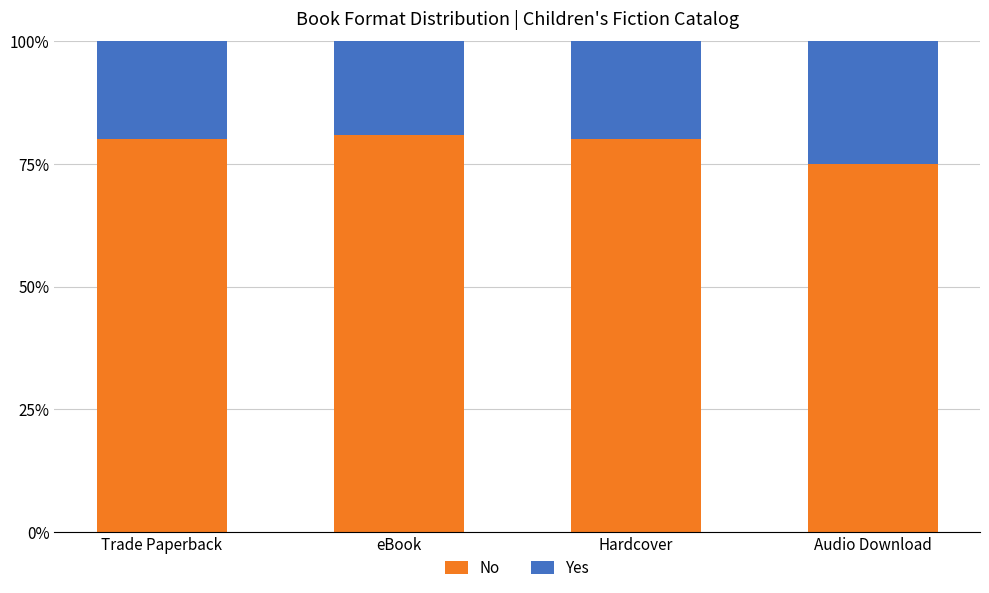

What is the average value of the No series?

79.0